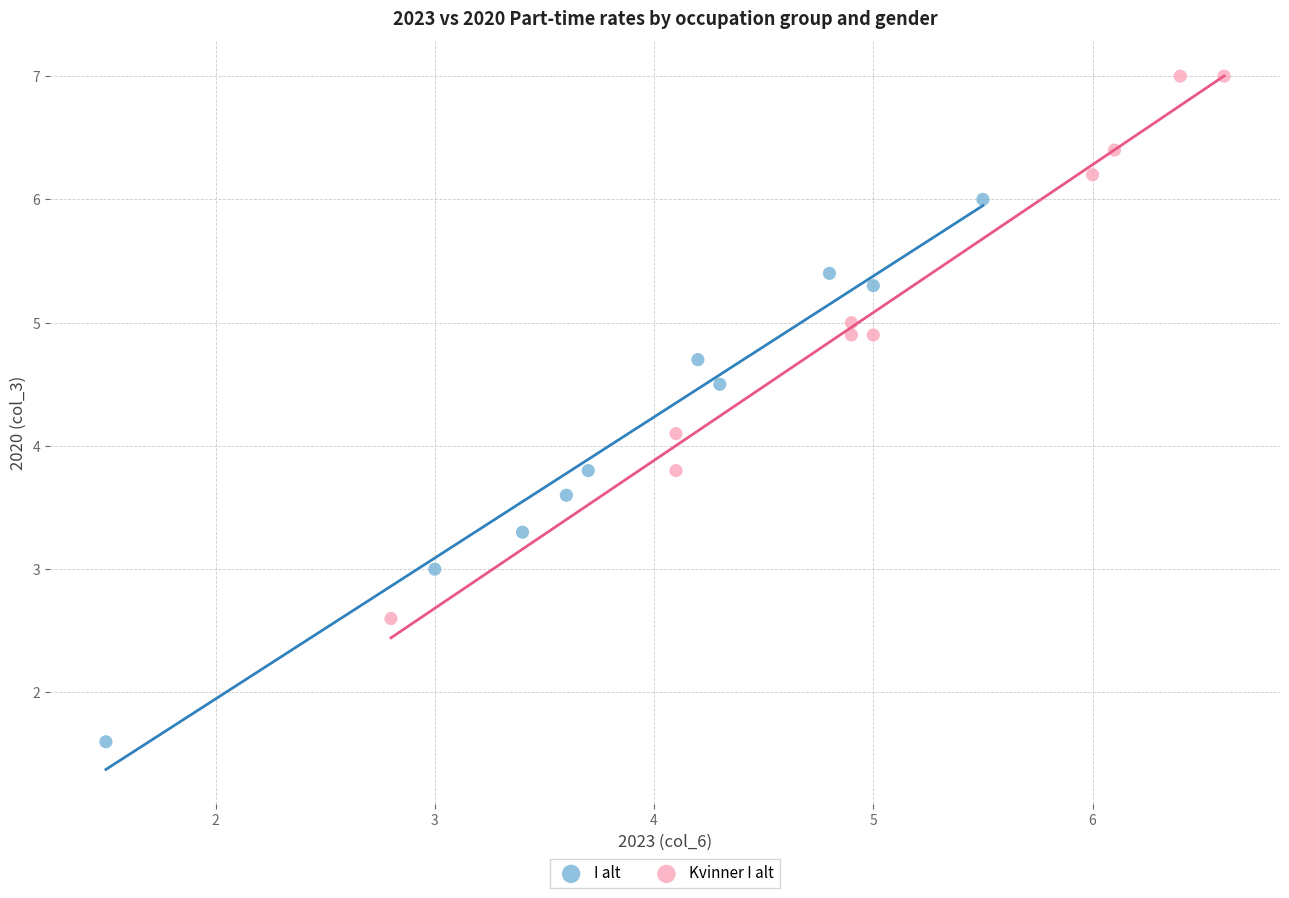

Which series reaches the minimum Y coordinate?

I alt